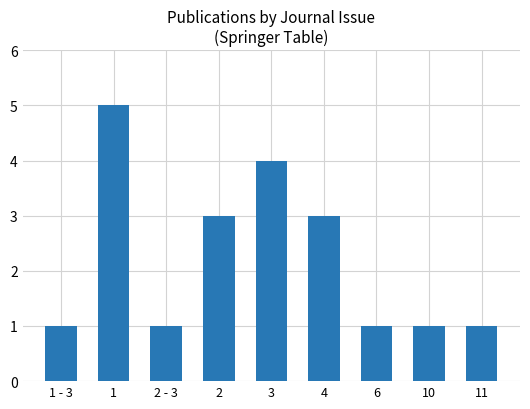

True or false: the data shows 1 at 10.

True